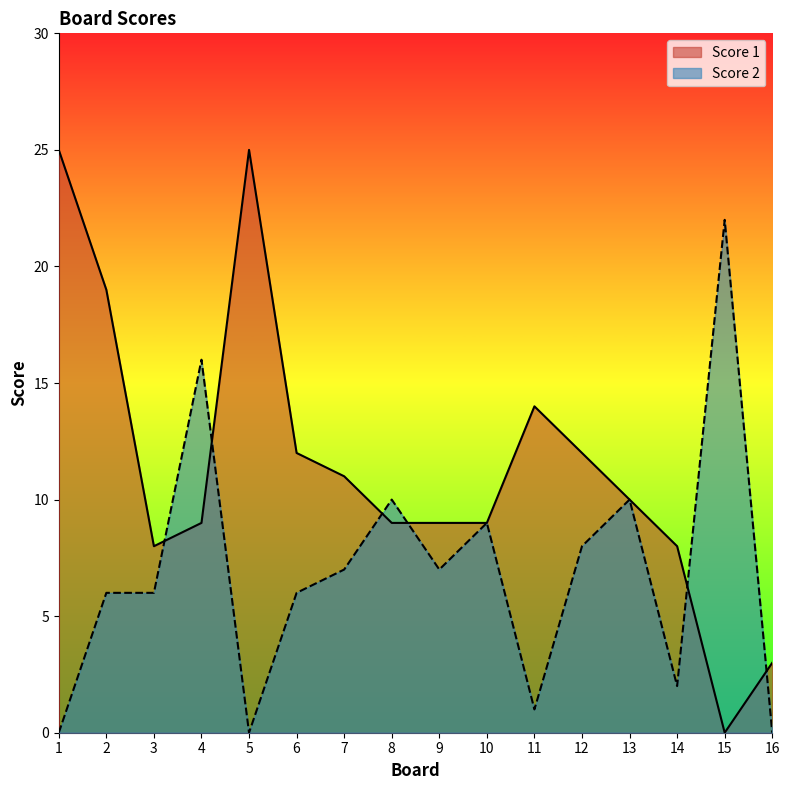

How many lines are shown in the chart?

2